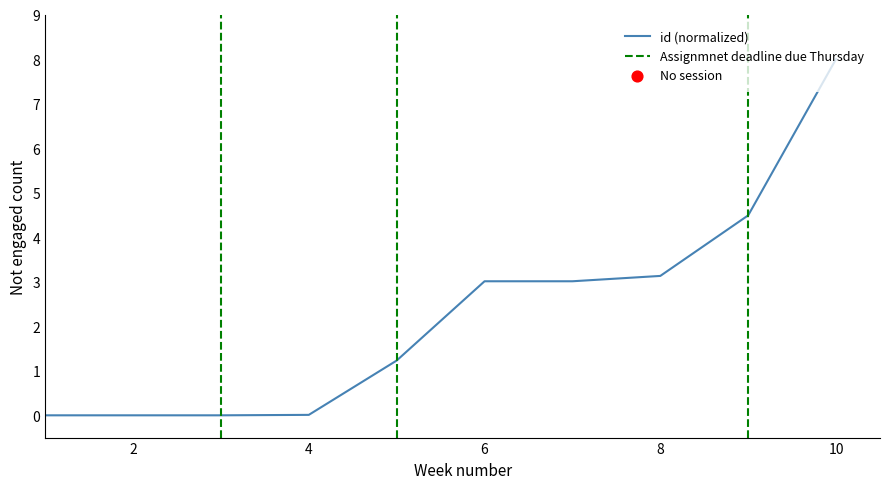

True or false: id (normalized) has a value of 4.3 at 6.

False